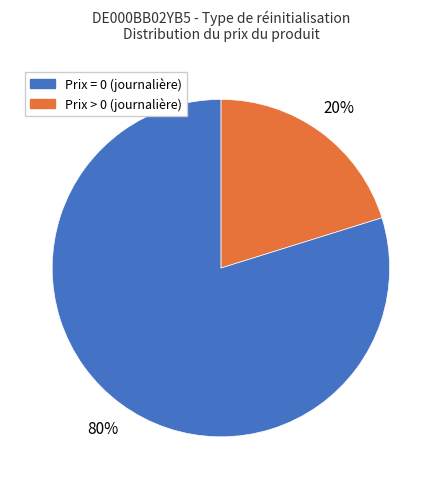

How many slices are in this pie chart?

2